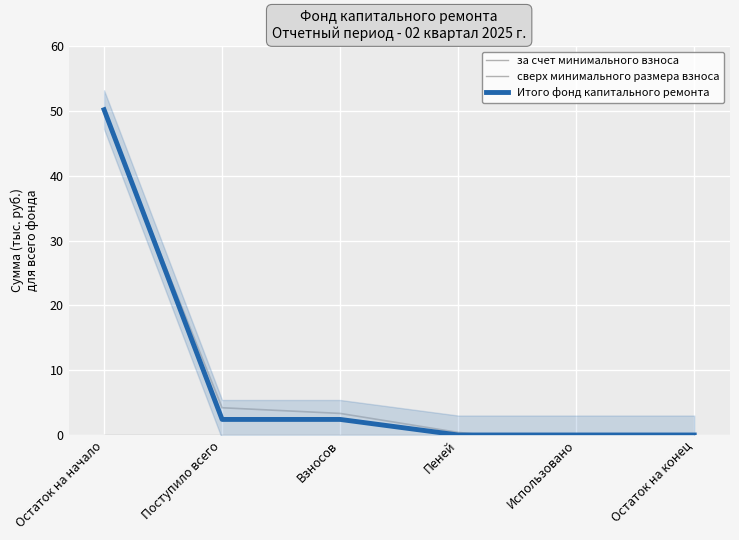

What is the label of the 6th point from the right?

Остаток на начало